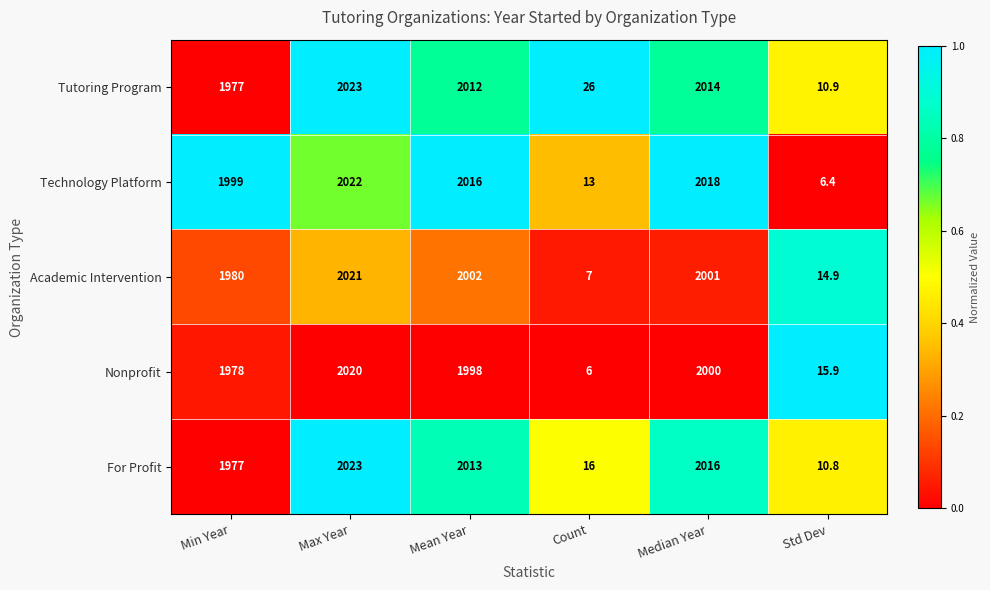

Where is Academic Intervention nearest to the value 1014?

Min Year